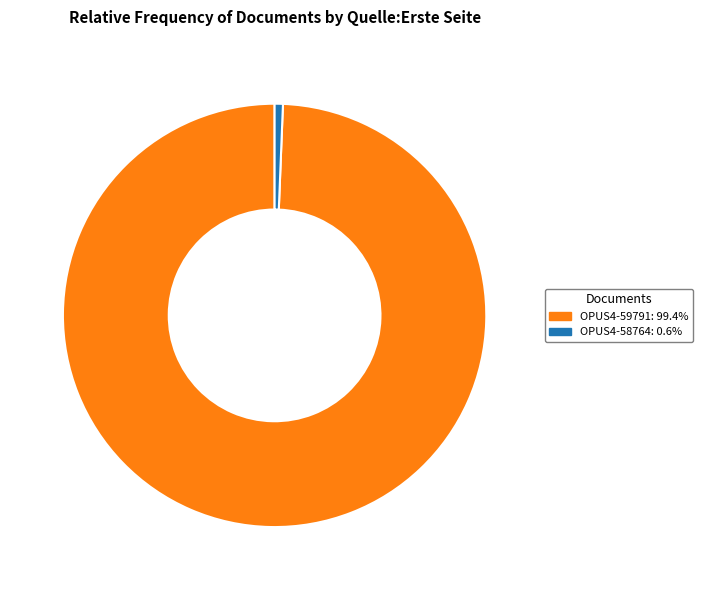

What is the smallest slice in the pie chart?

OPUS4-58764